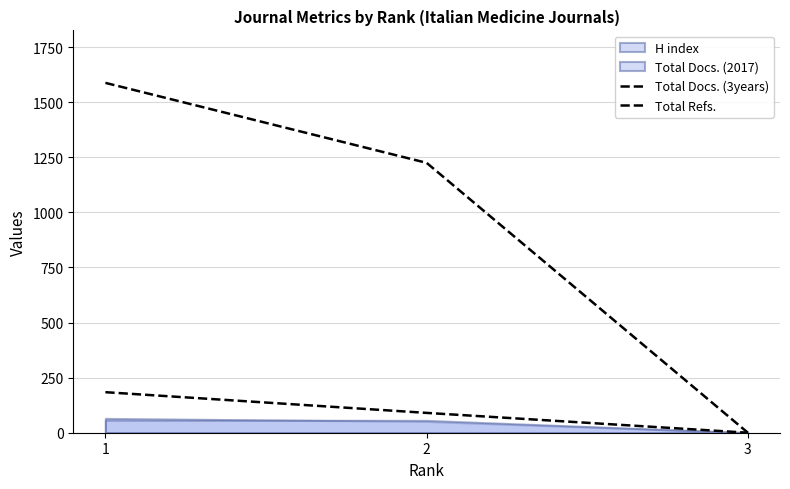

True or false: Total Docs. (3years) has a value of 90 at 2.

True